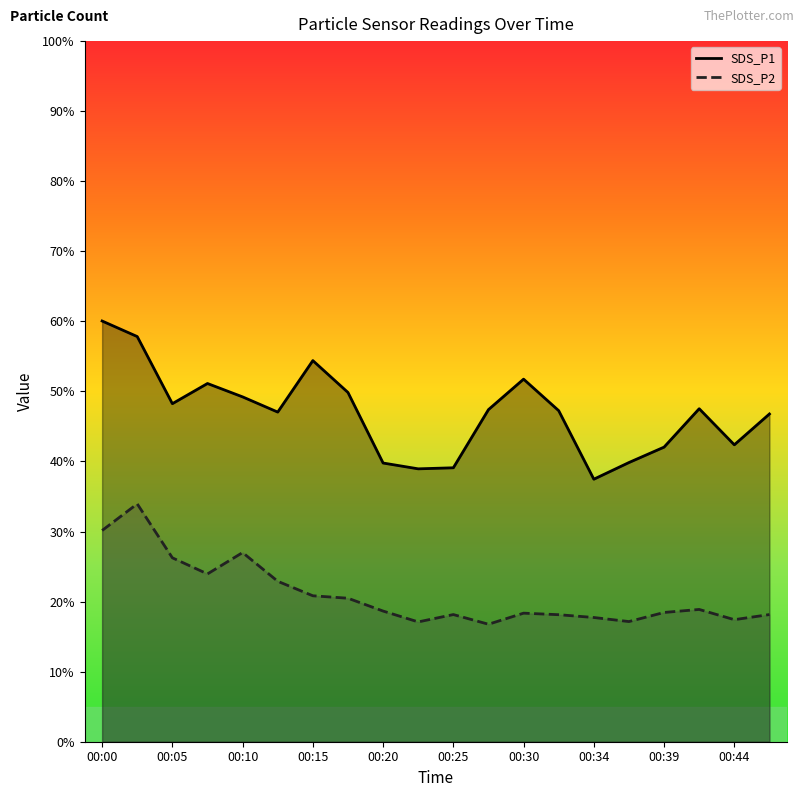

What is the maximum value for SDS_P2?

34.0